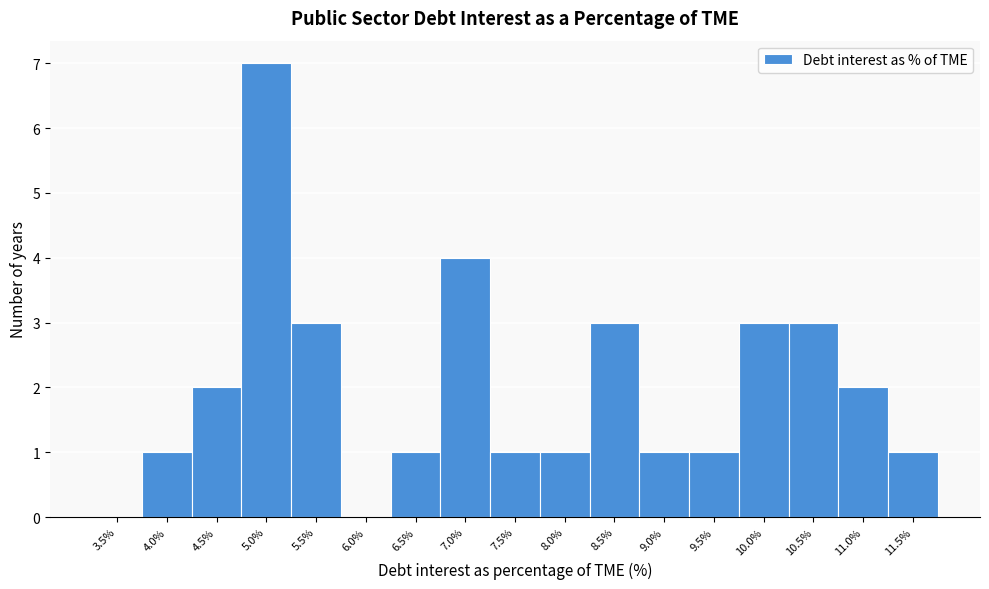

Reading left to right, what are all the values shown in this chart?

3.5%=0	4.0%=1	4.5%=2	5.0%=7	5.5%=3	6.0%=0	6.5%=1	7.0%=4	7.5%=1	8.0%=1	8.5%=3	9.0%=1	9.5%=1	10.0%=3	10.5%=3	11.0%=2	11.5%=1